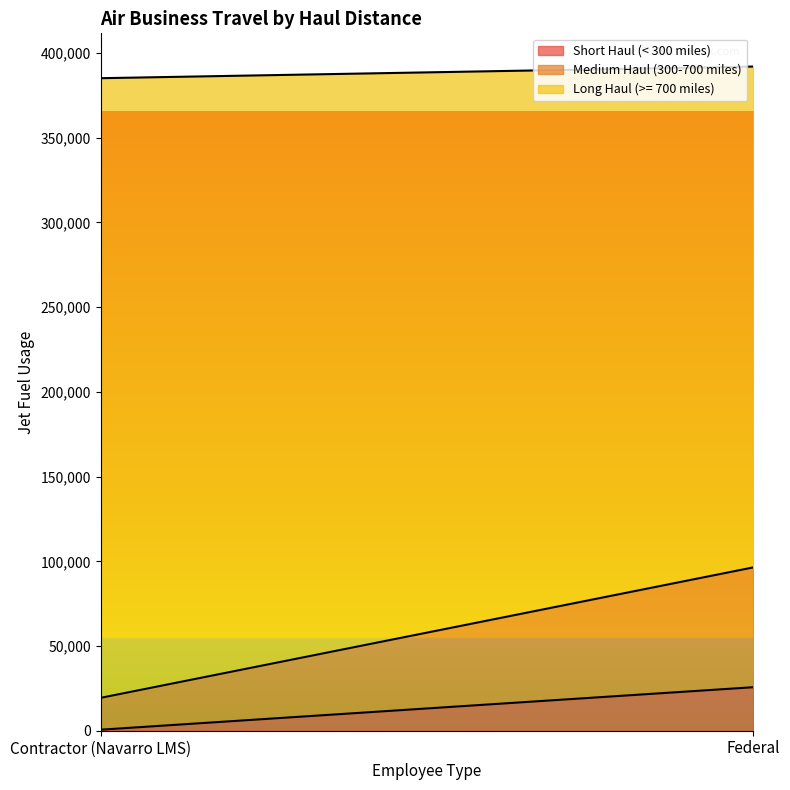

What is the total value across all series at Federal?

392036